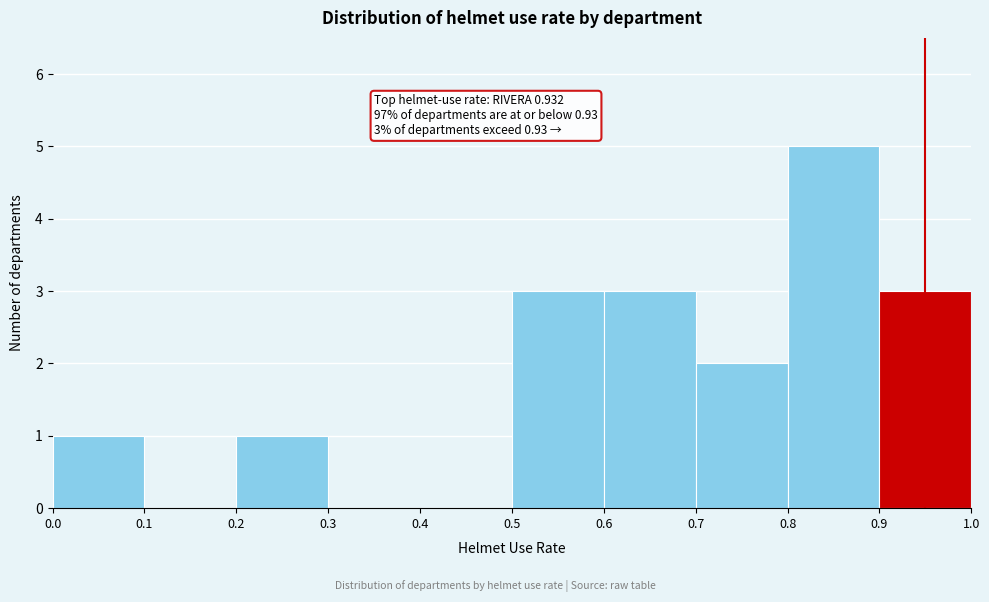

Over which range of the x-axis is the bar tallest?

0.8 to 0.9